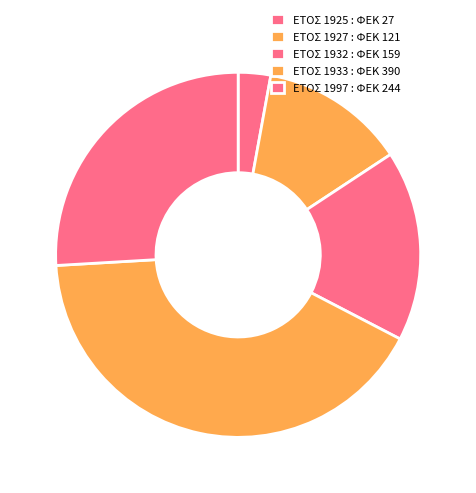

Count the number of slices in the pie.

5